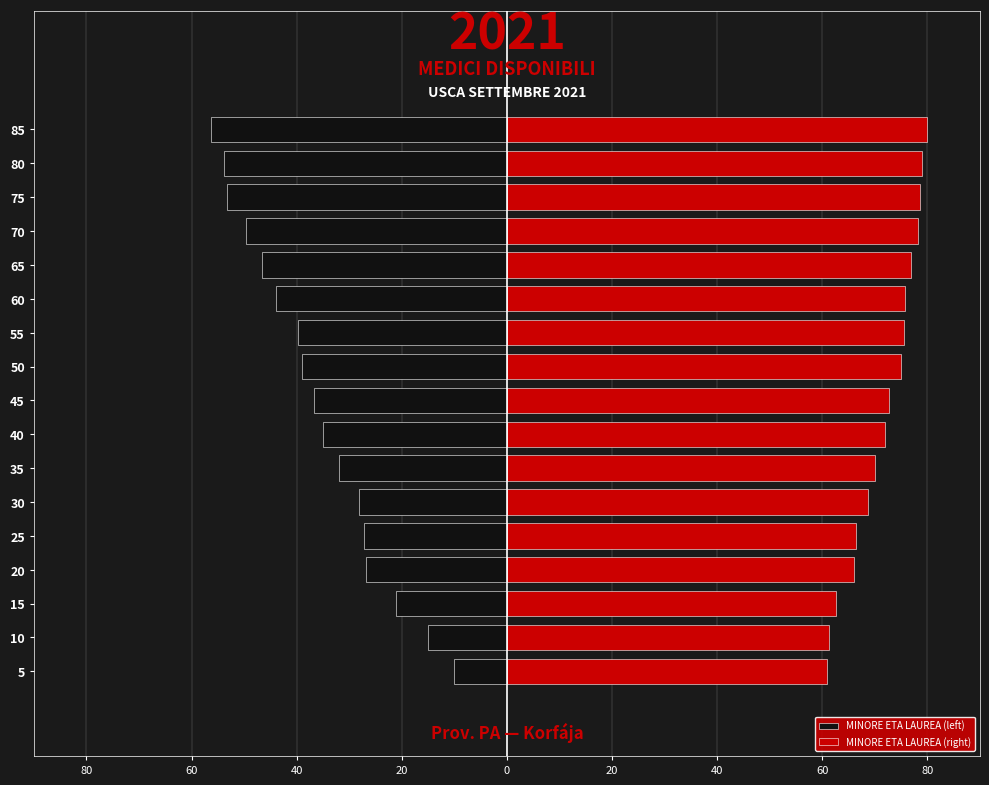

Is it true that MINORE ETA LAUREA (right) equals 38.3 at 70?

False